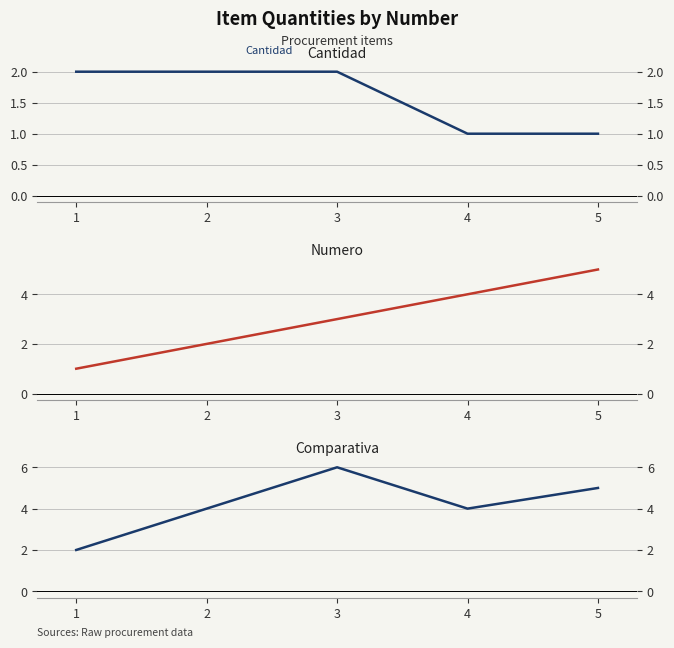

What is the value of the Comparativa point at the 2nd from the left?

4